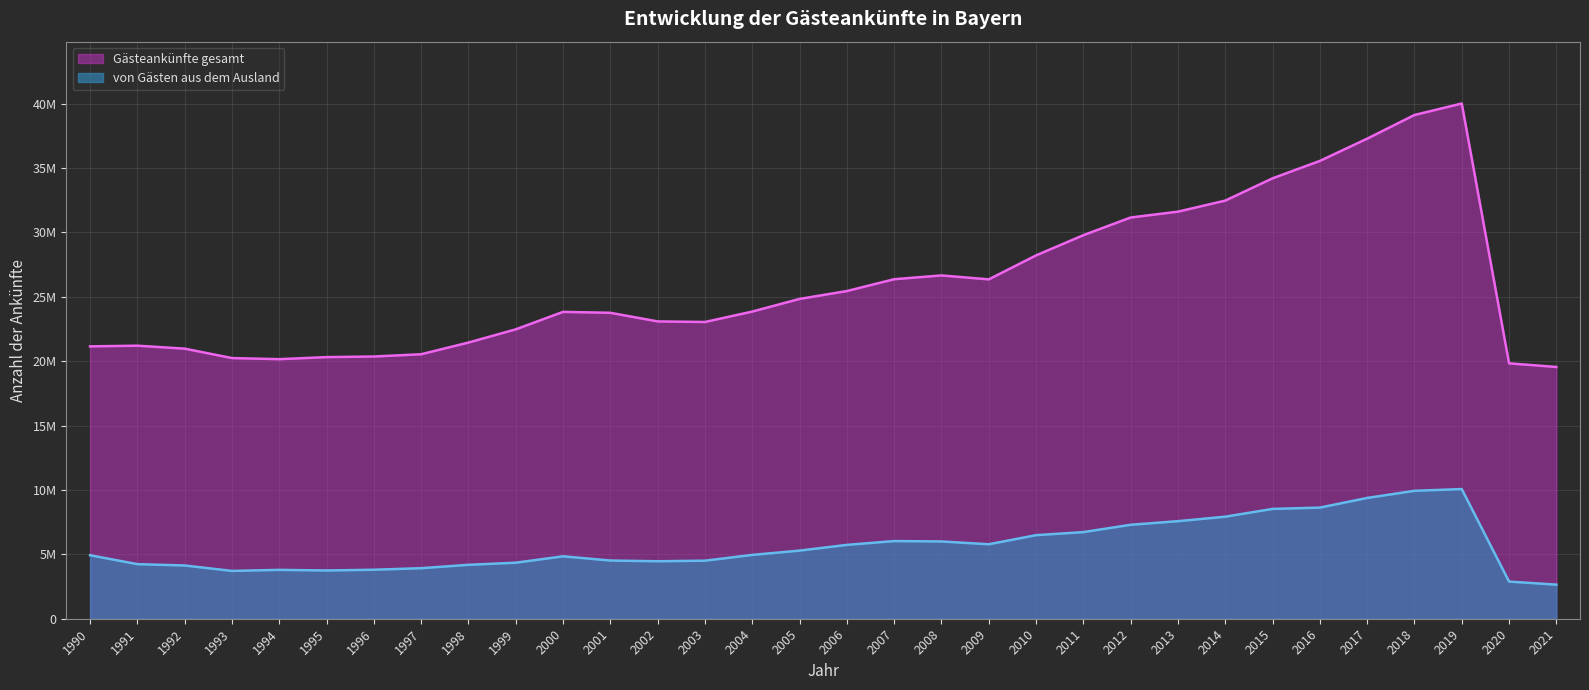

What is the value of the Gästeankünfte gesamt point at the 16th from the left?

24834878